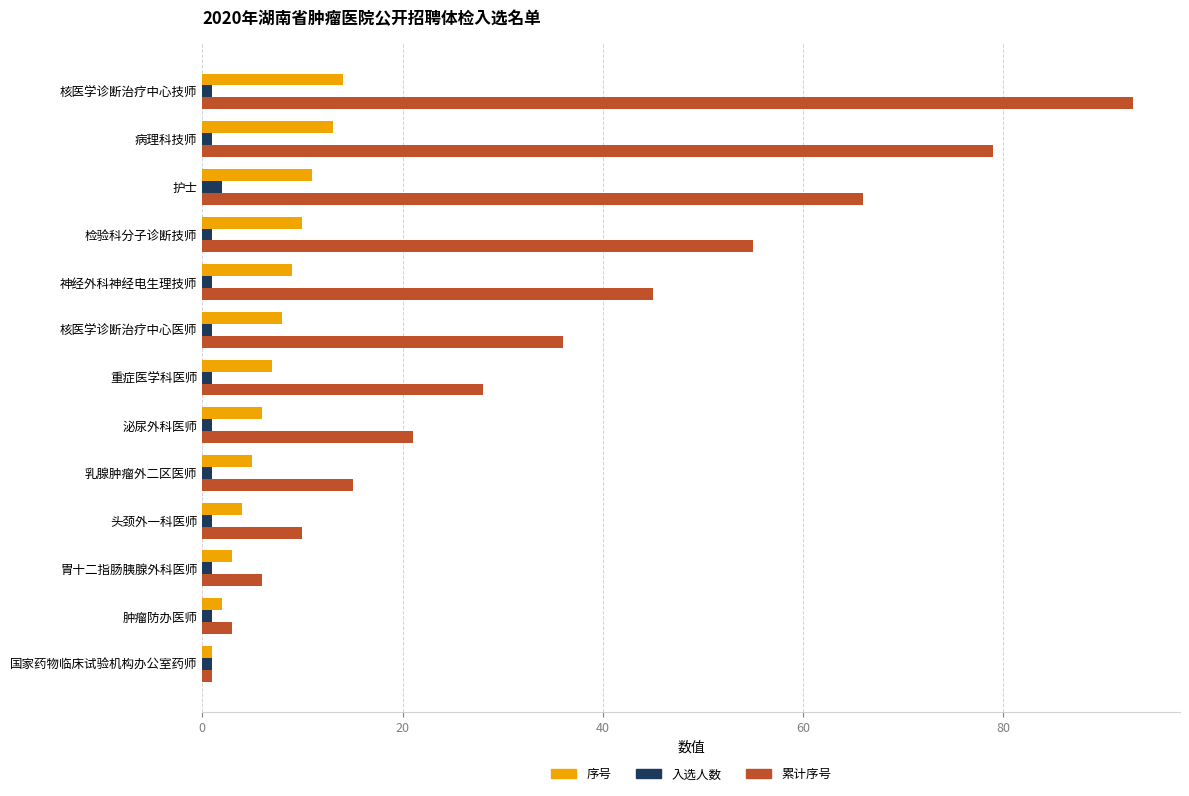

Which series changed the most between 核医学诊断治疗中心医师 and 病理科技师?

累计序号